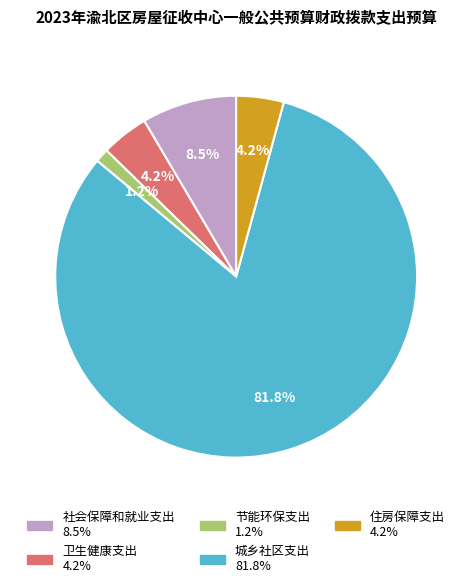

What portion of the pie excludes 卫生健康支出?

95.8%